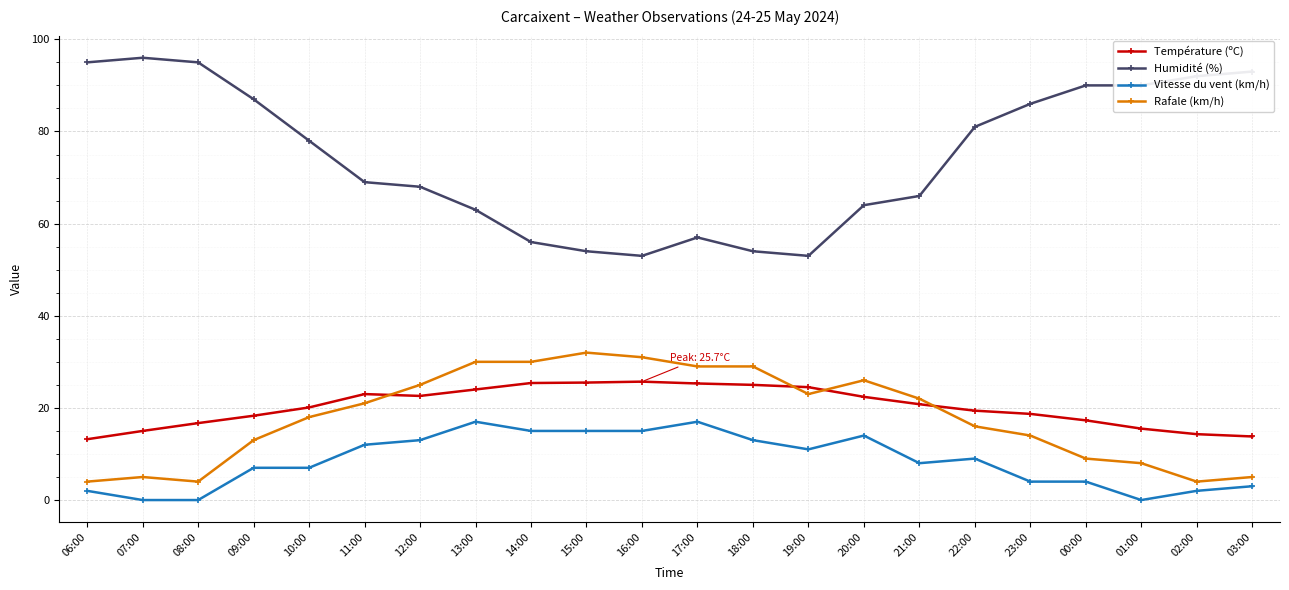

Count the number of categories in the chart.

22